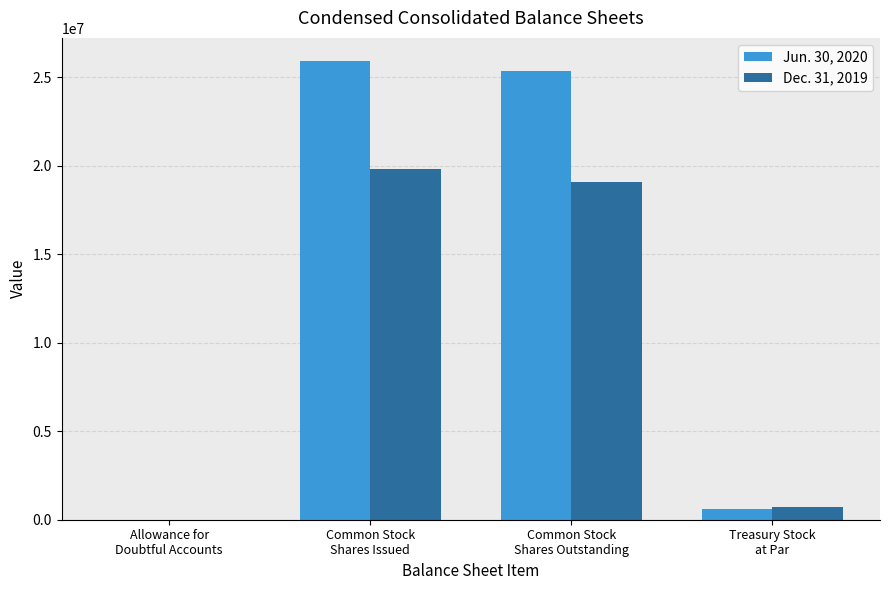

What value does the Dec. 31, 2019 series have at Treasury Stock
at Par?

737075